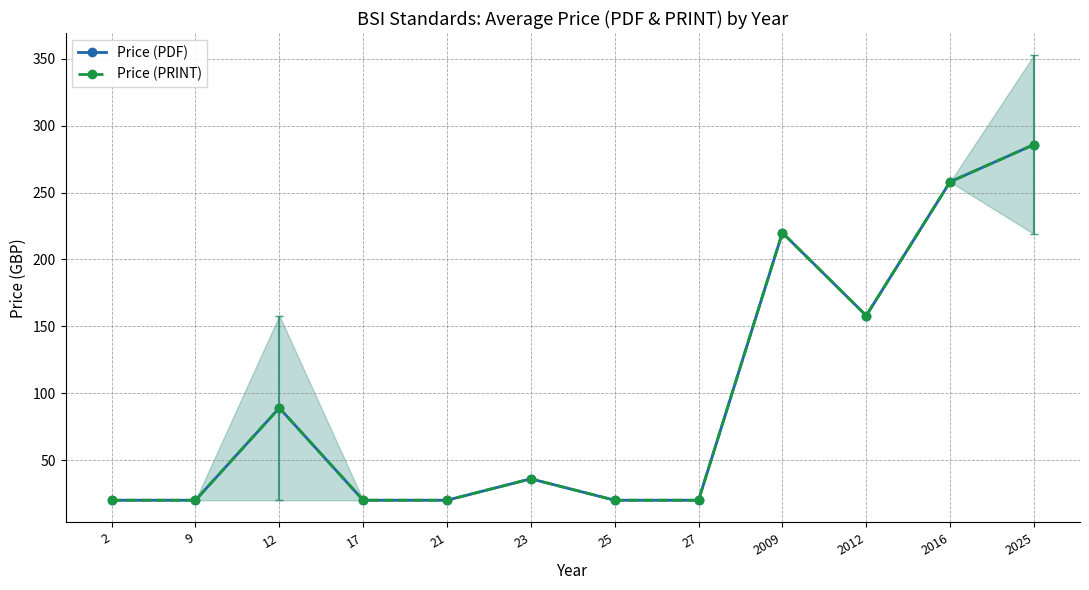

What is the difference between the Price (PDF) values at 9 and 2025?

265.8